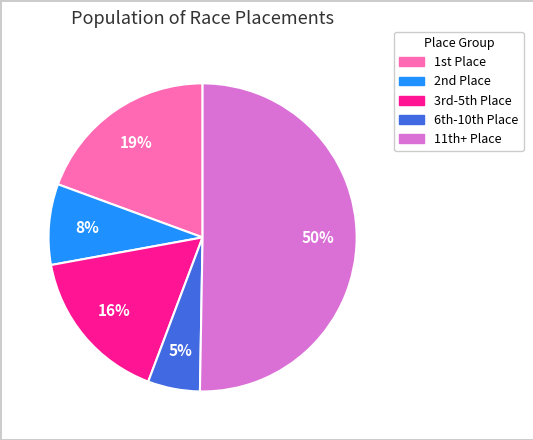

To the nearest percent, what is the average slice percentage?

20%